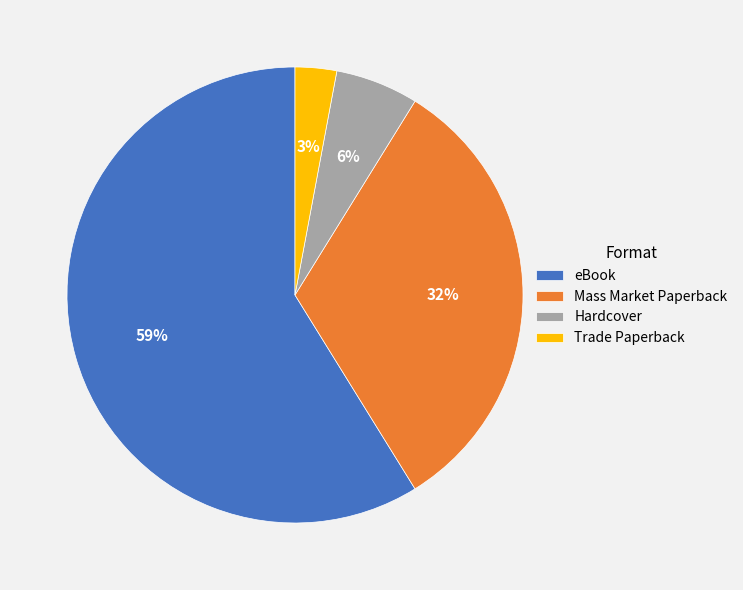

What is the largest slice in the pie chart?

eBook